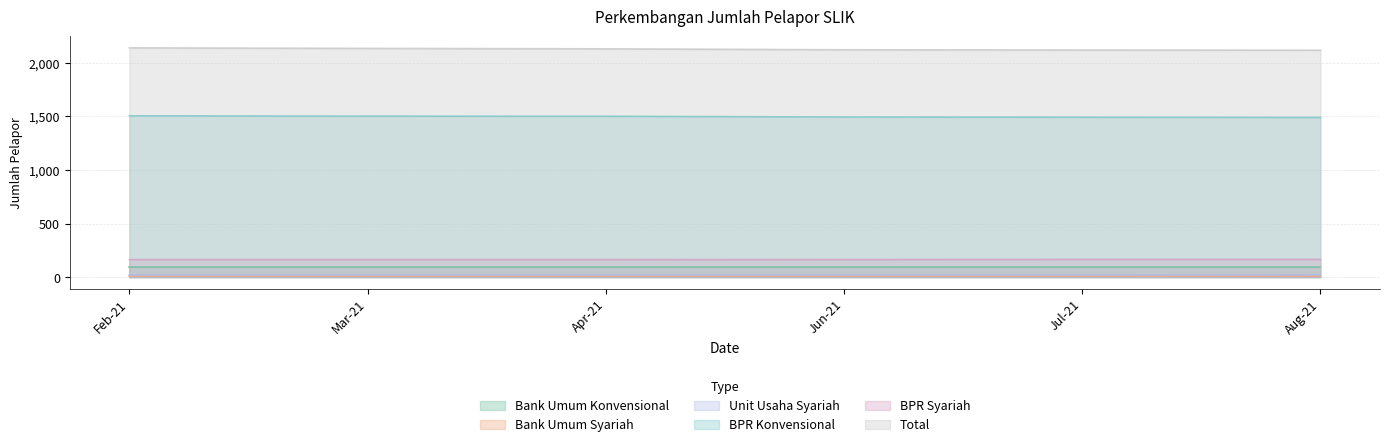

Which series has the largest total across all categories?

Total